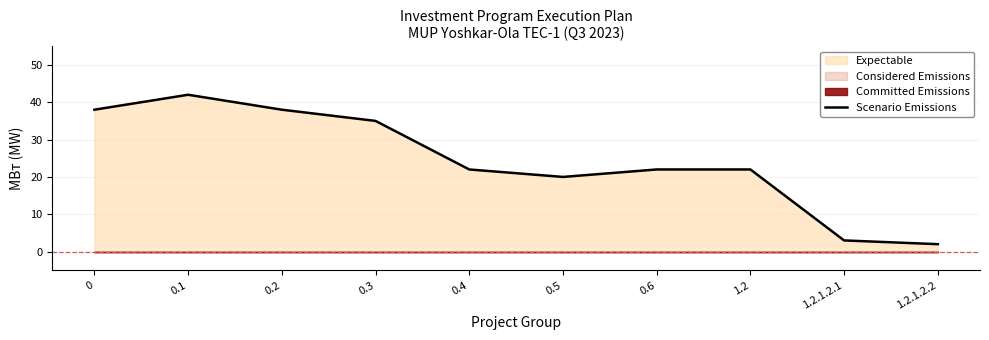

What is the average value?

24